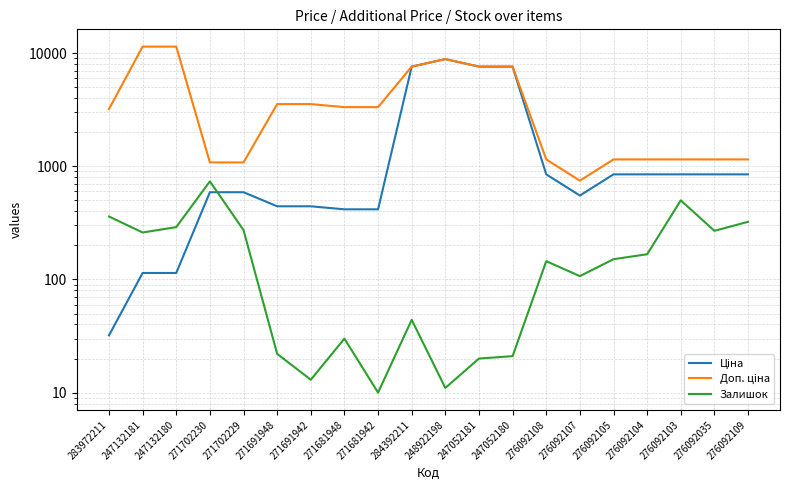

In Залишок, how many points are higher than both neighbors (excluding endpoints)?

5